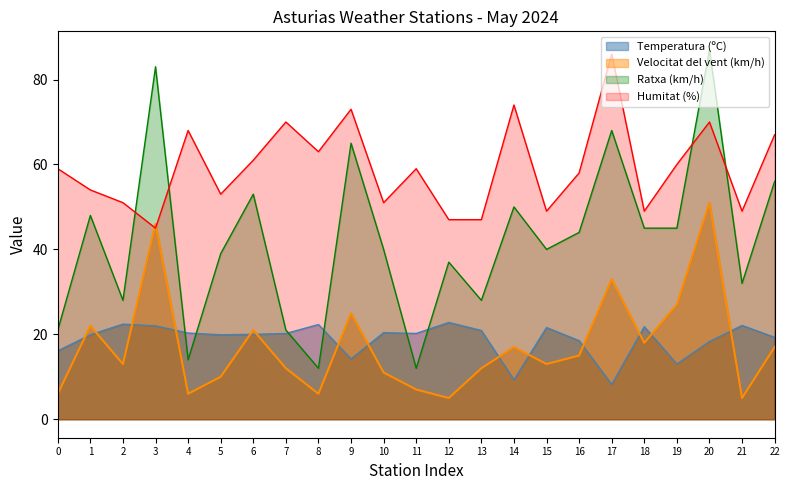

True or false: Temperatura (ºC) has more than 0 interior local peaks.

True